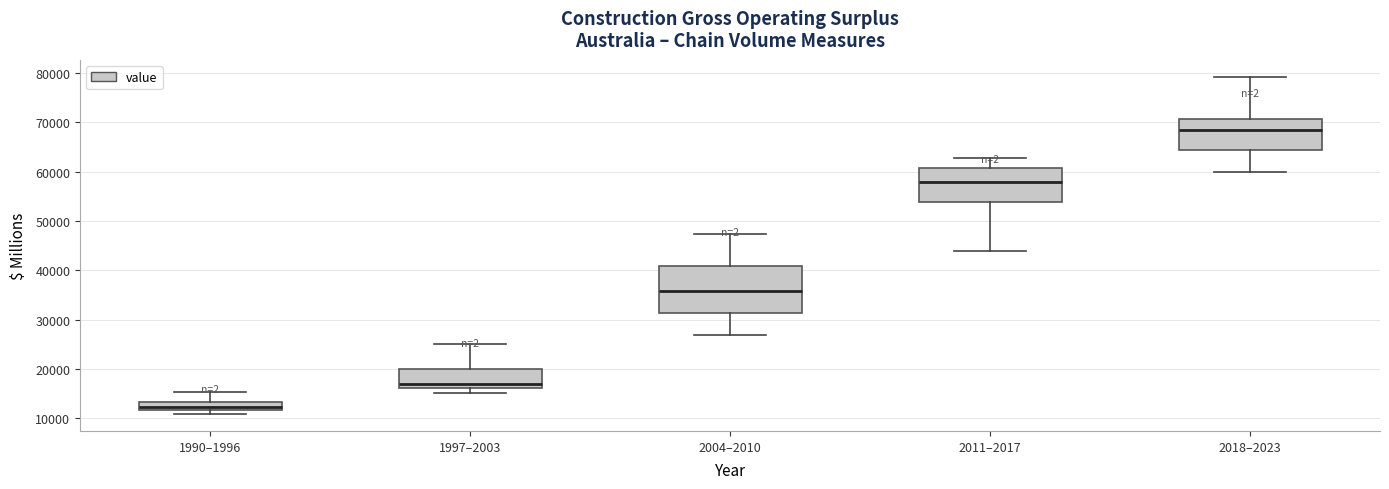

Comparing the boxes themselves (not the whiskers), which one is the tallest?

2004–2010